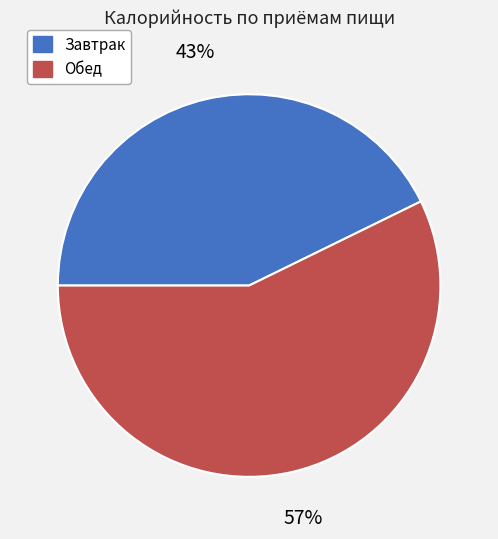

To the nearest percent, what percentage of the pie is Обед?

57%